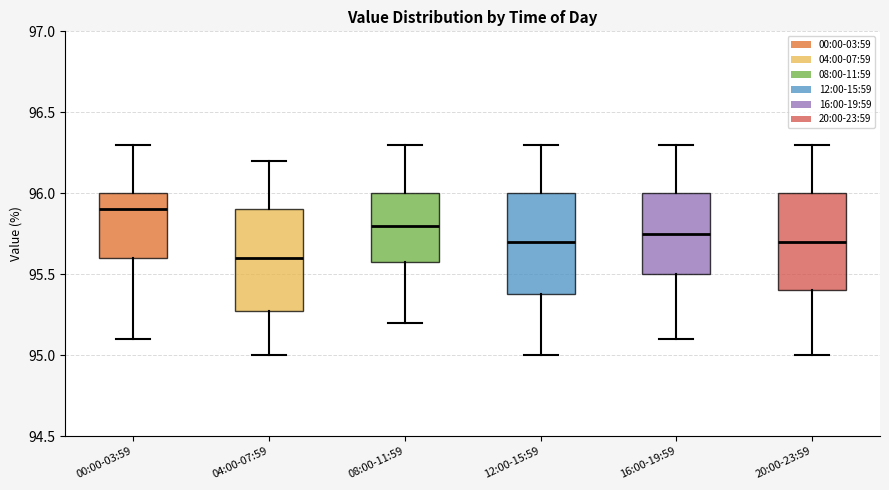

Where does the median line of the box for 12:00-15:59 sit on the y-axis? The values are not printed on the chart, so give them approximately, as read against the axis.

95.70